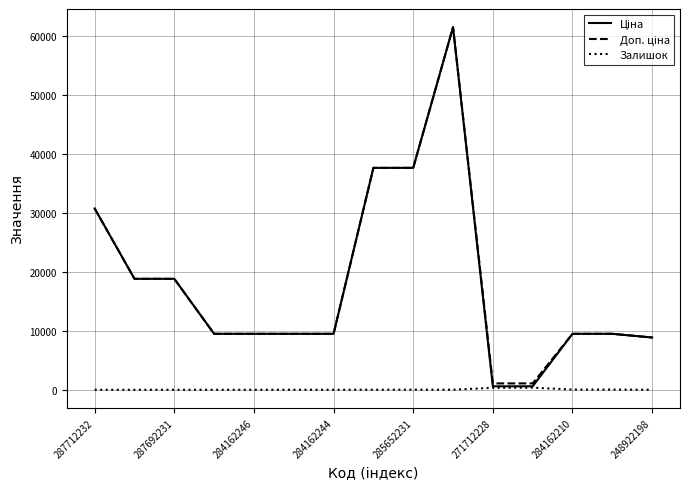

What is the maximum value shown in the chart?

61434.3